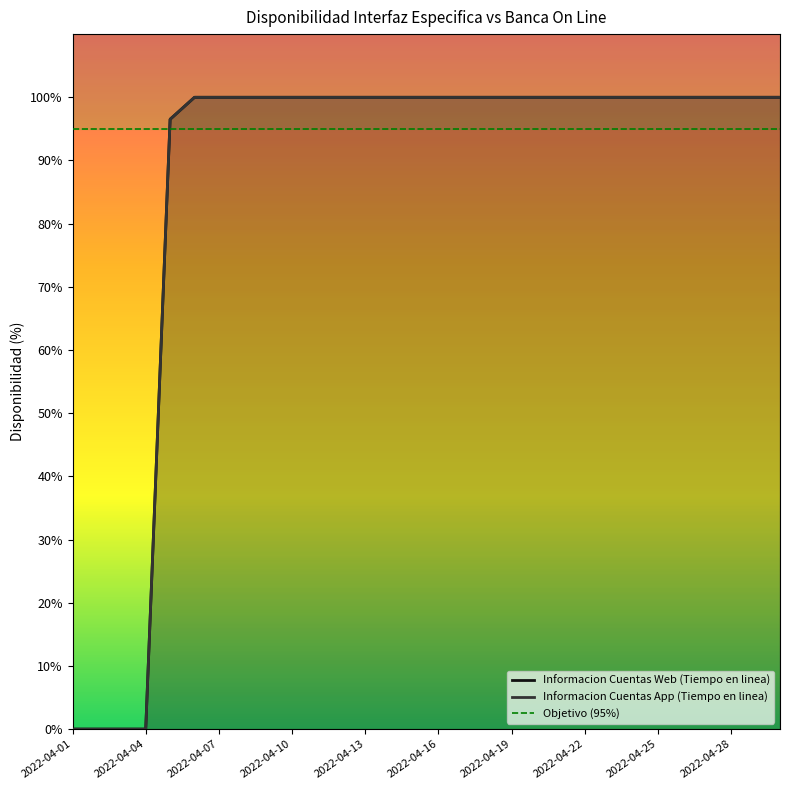

Reading right to left, extract all data points from this chart.

Informacion Cuentas Web (Tiempo en linea): 2022-04-30=100.0	2022-04-29=100.0	2022-04-28=100.0	2022-04-27=100.0	2022-04-26=100.0	2022-04-25=100.0	2022-04-24=100.0	2022-04-23=100.0	2022-04-22=100.0	2022-04-21=100.0	2022-04-20=100.0	2022-04-19=100.0	2022-04-18=100.0	2022-04-17=100.0	2022-04-16=100.0	2022-04-15=100.0	2022-04-14=100.0	2022-04-13=100.0	2022-04-12=100.0	2022-04-11=100.0	2022-04-10=100.0	2022-04-09=100.0	2022-04-08=100.0	2022-04-07=100.0	2022-04-06=100.0	2022-04-05=96.5	2022-04-04=0.0	2022-04-03=0.0	2022-04-02=0.0	2022-04-01=0.0
Informacion Cuentas App (Tiempo en linea): 2022-04-30=100.0	2022-04-29=100.0	2022-04-28=100.0	2022-04-27=100.0	2022-04-26=100.0	2022-04-25=100.0	2022-04-24=100.0	2022-04-23=100.0	2022-04-22=100.0	2022-04-21=100.0	2022-04-20=100.0	2022-04-19=100.0	2022-04-18=100.0	2022-04-17=100.0	2022-04-16=100.0	2022-04-15=100.0	2022-04-14=100.0	2022-04-13=100.0	2022-04-12=100.0	2022-04-11=100.0	2022-04-10=100.0	2022-04-09=100.0	2022-04-08=100.0	2022-04-07=100.0	2022-04-06=100.0	2022-04-05=96.5	2022-04-04=0.0	2022-04-03=0.0	2022-04-02=0.0	2022-04-01=0.0